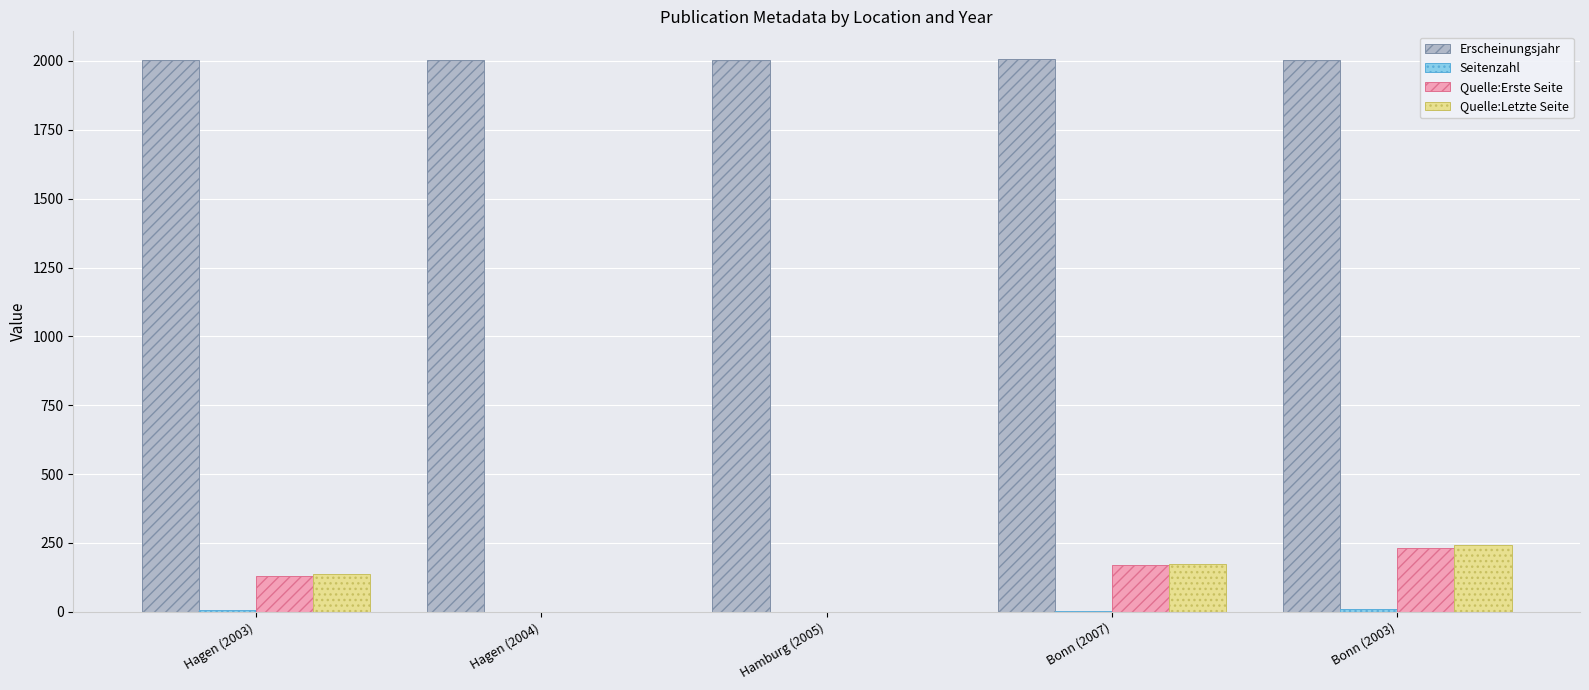

How many groups of bars are there?

5